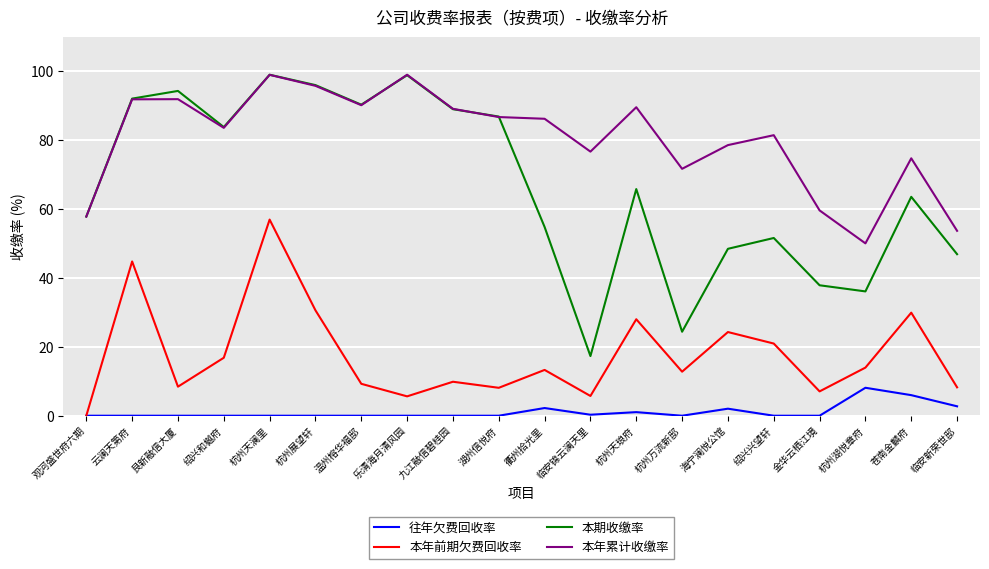

Rank the series at 杭州湖悦章府 from lowest to highest value.

往年欠费回收率, 本年前期欠费回收率, 本期收缴率, 本年累计收缴率